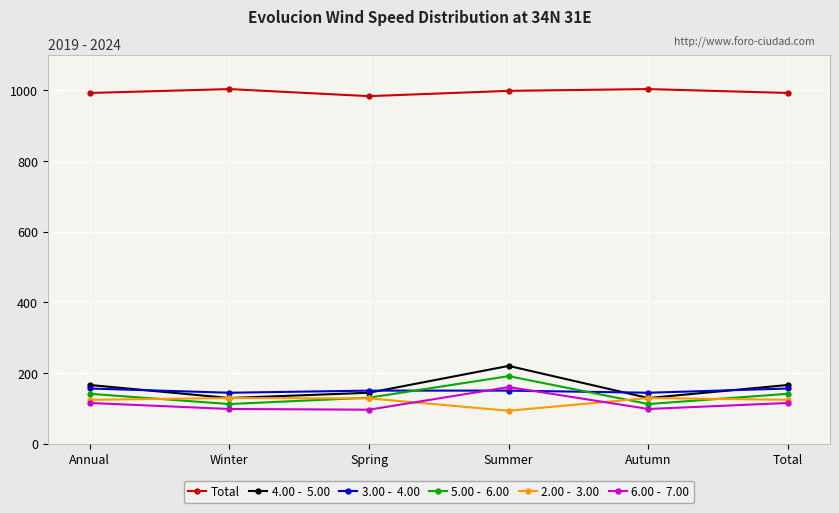

What is the spread (max minus min) of values at Winter?

906